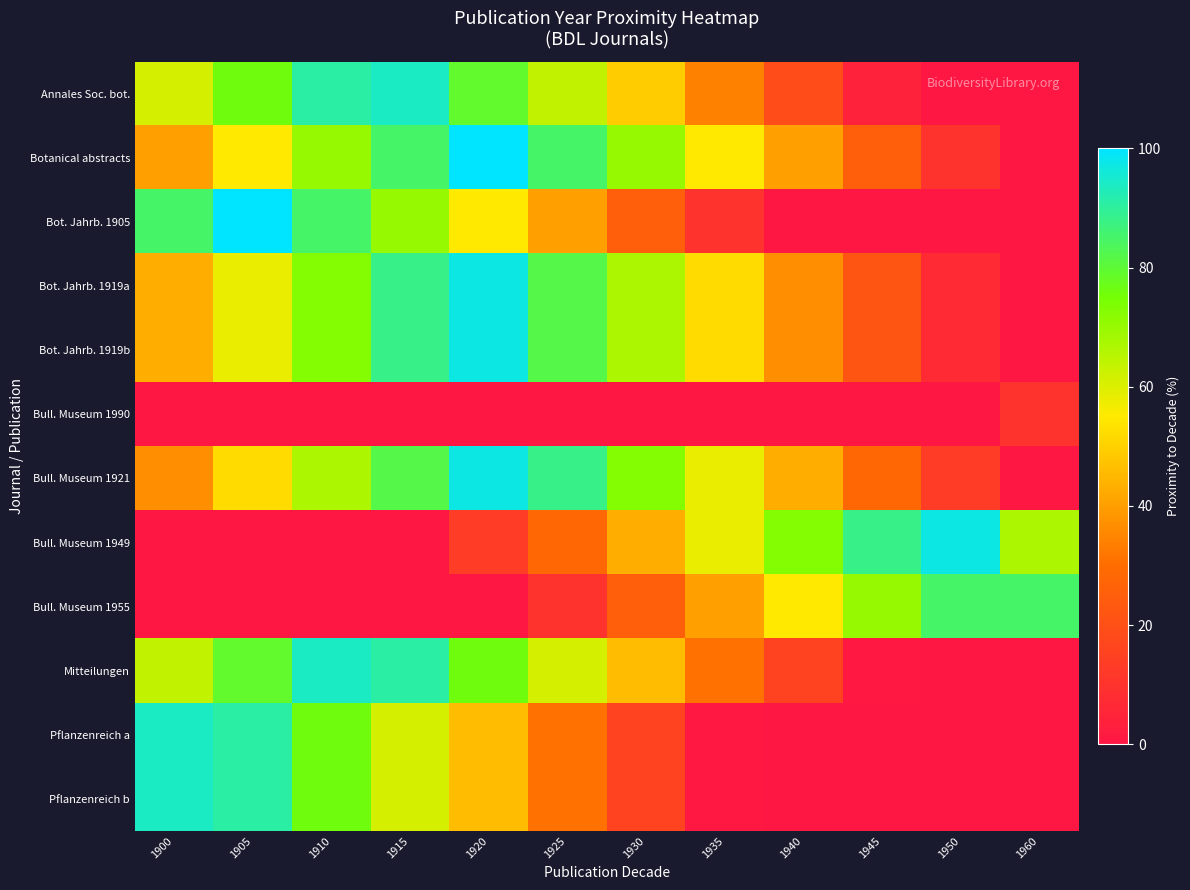

What is the greatest value displayed?

100